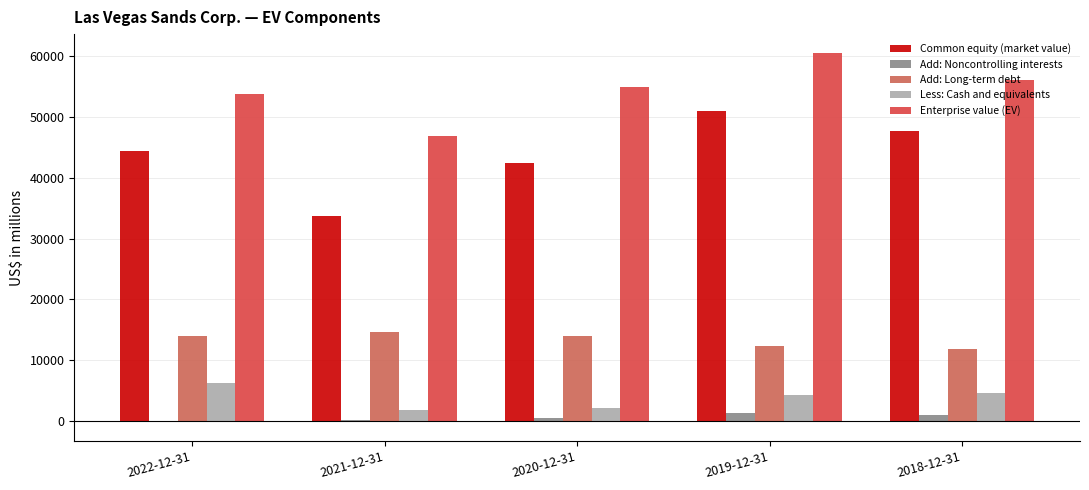

What is the minimum value for Common equity (market value)?

33768